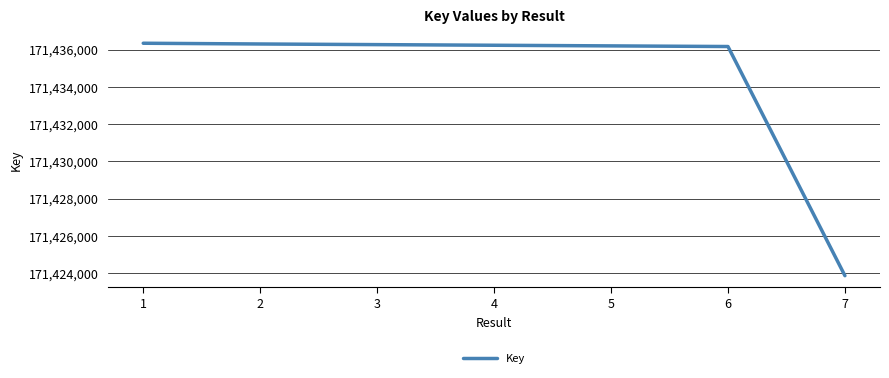

How many lines are shown in the chart?

1